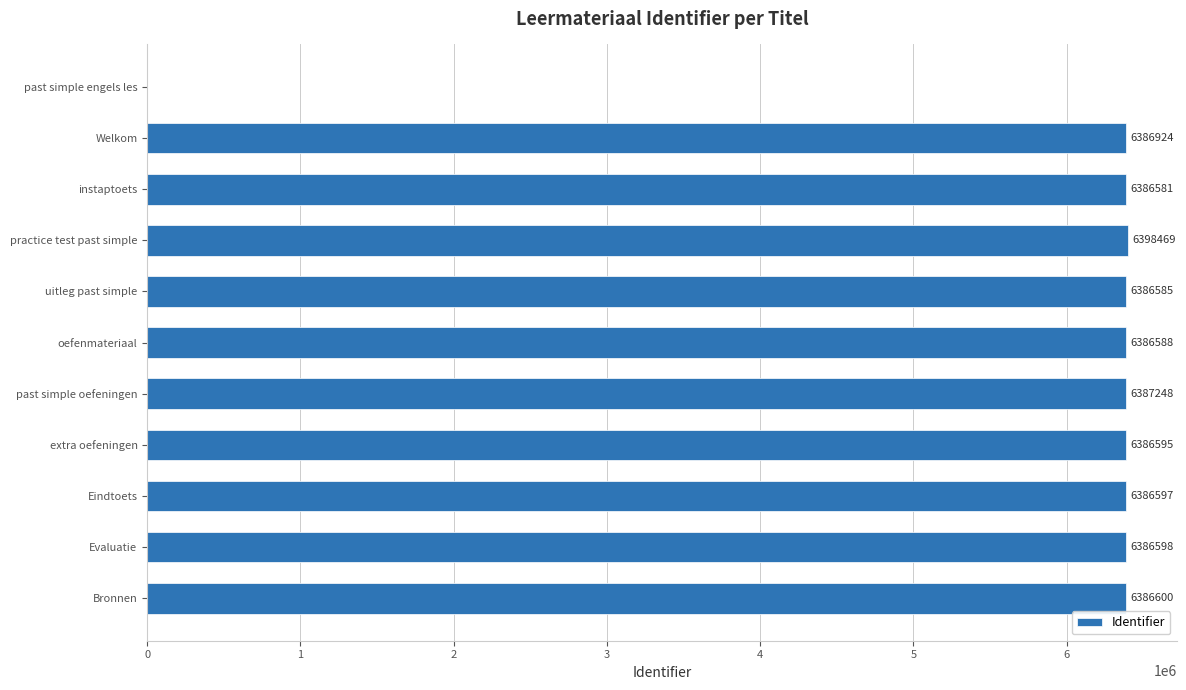

Does the chart contain stacked bars?

No